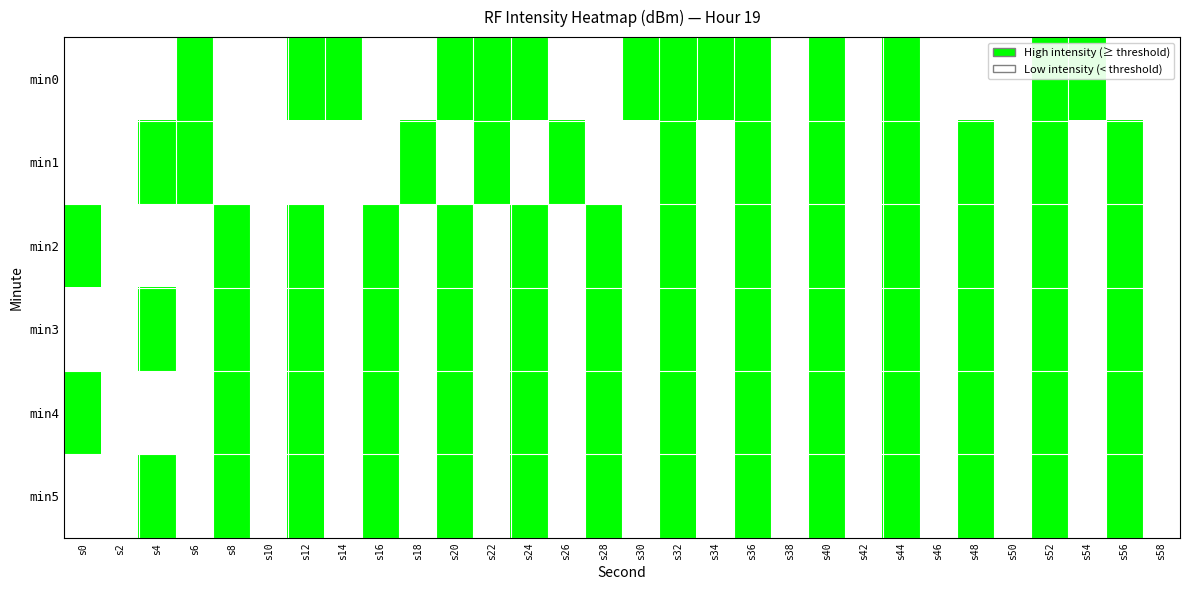

At how many categories does at least one series exceed 0?

23